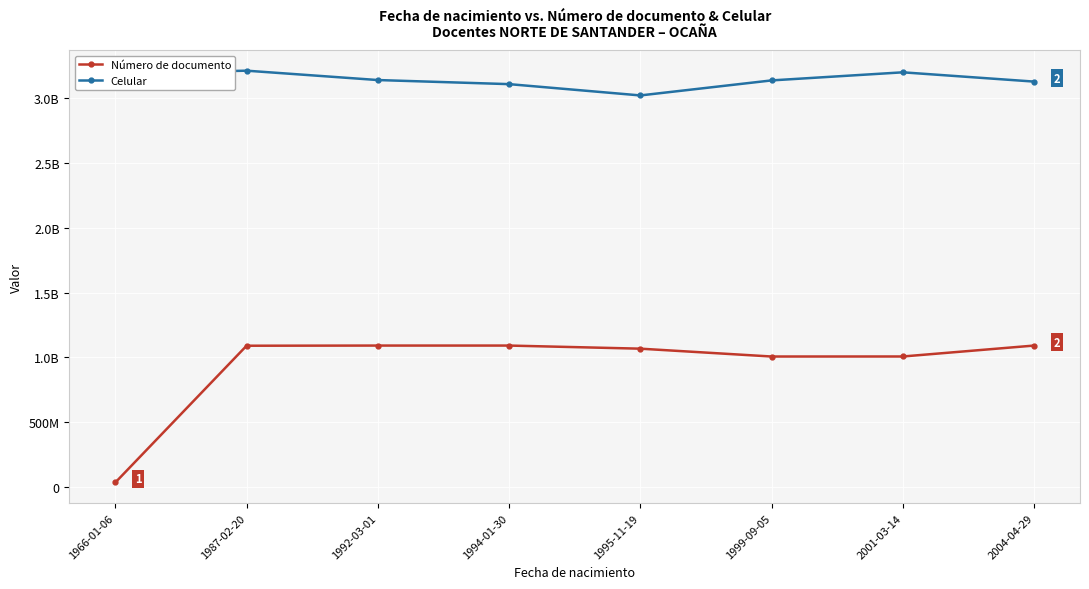

In Número de documento, how many points are higher than both neighbors (excluding endpoints)?

1